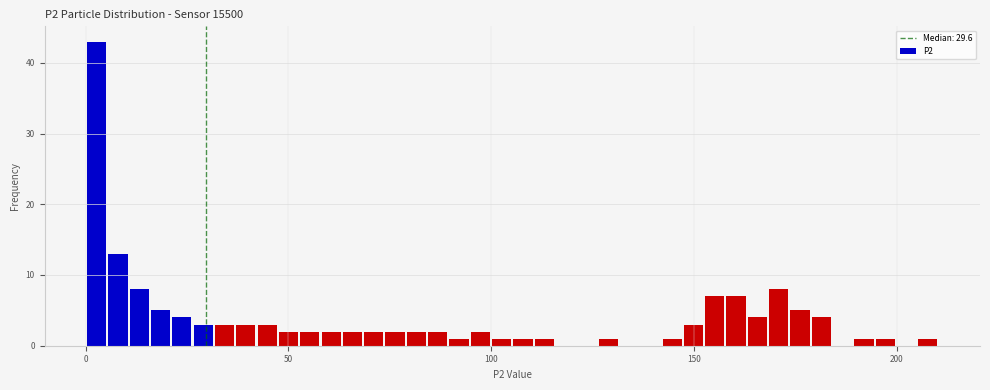

Around what value on the x-axis is the tallest bar? Give the approximate position of its centre, as read against the axis.

5